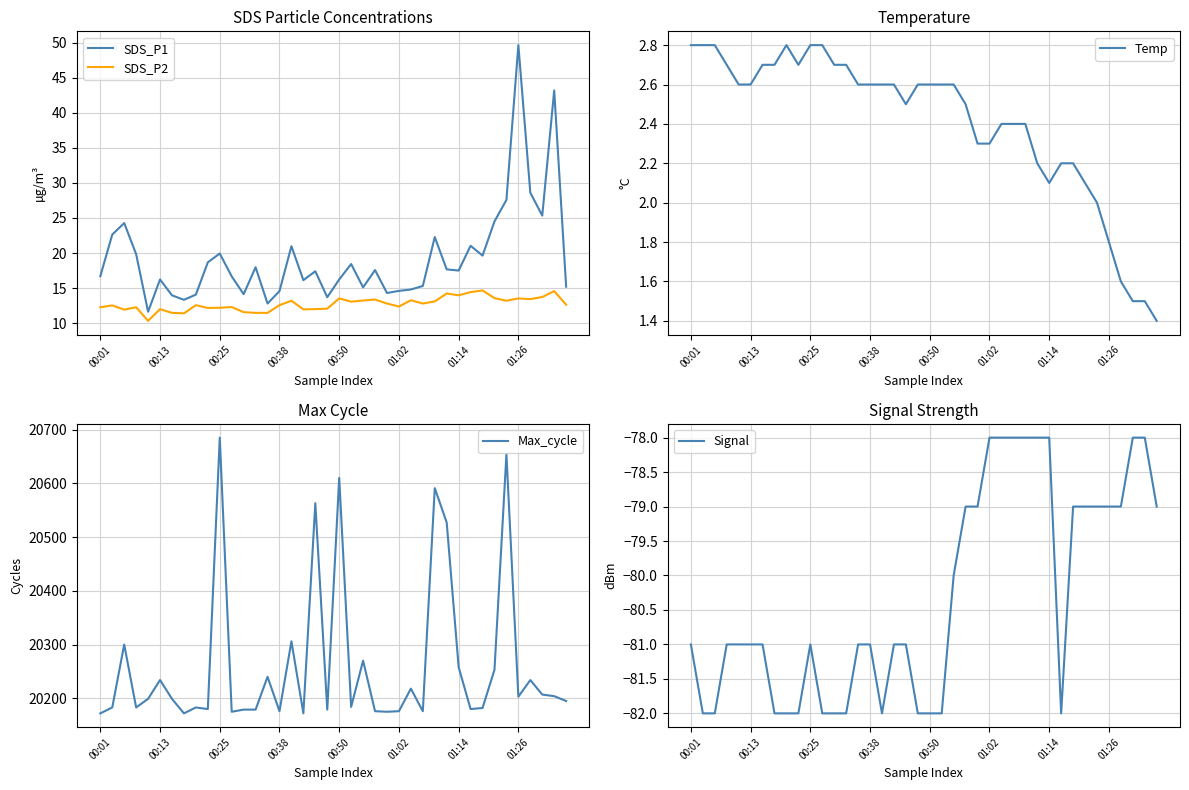

True or false: SDS_P1 has a value of 26.6 at 01:14.

False